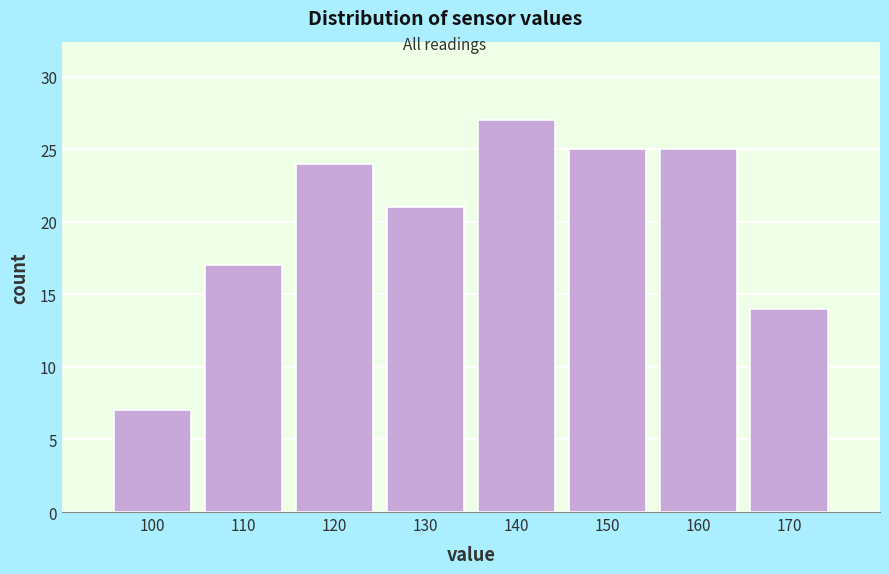

Reading left to right, extract all data points from this chart.

7	17	24	21	27	25	25	14